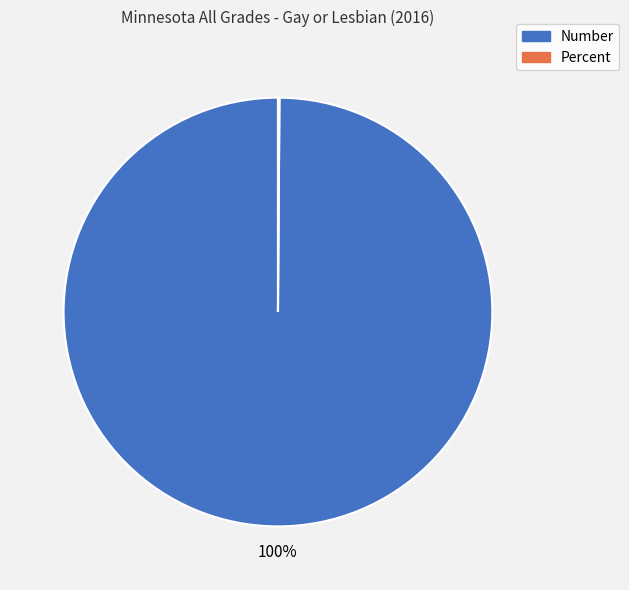

Which category has the biggest portion of the pie?

Number